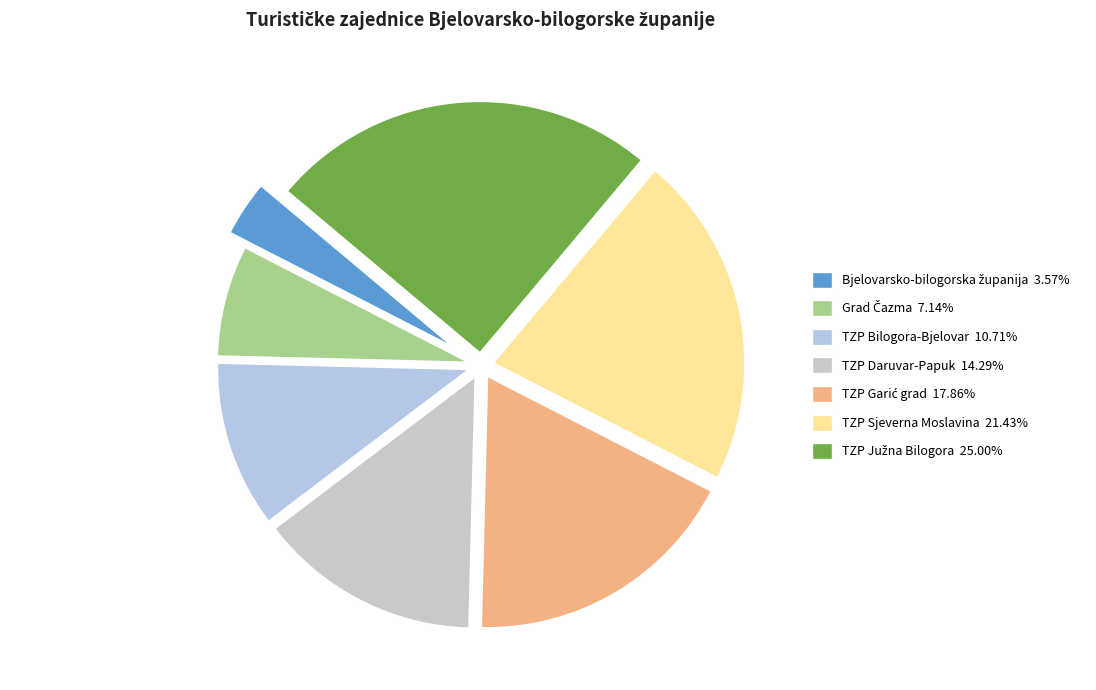

How many segments does this pie chart have?

7